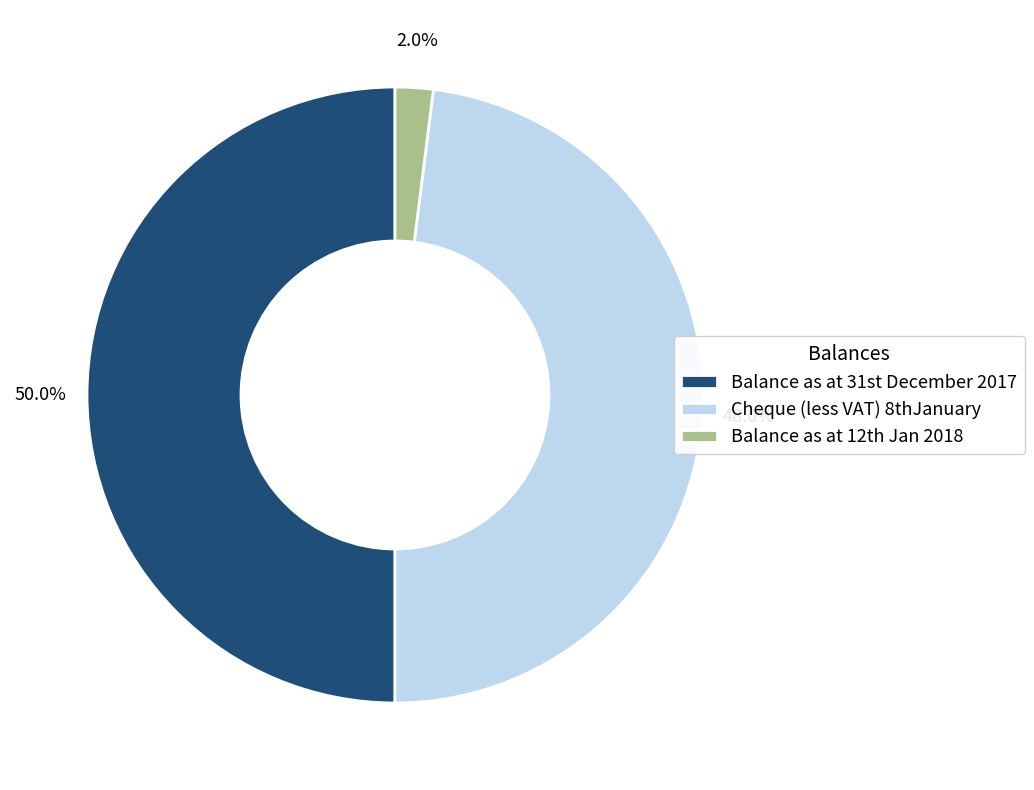

Rank the categories by value from lowest to highest.

Balance as at 12th Jan 2018, Cheque (less VAT) 8thJanuary, Balance as at 31st December 2017